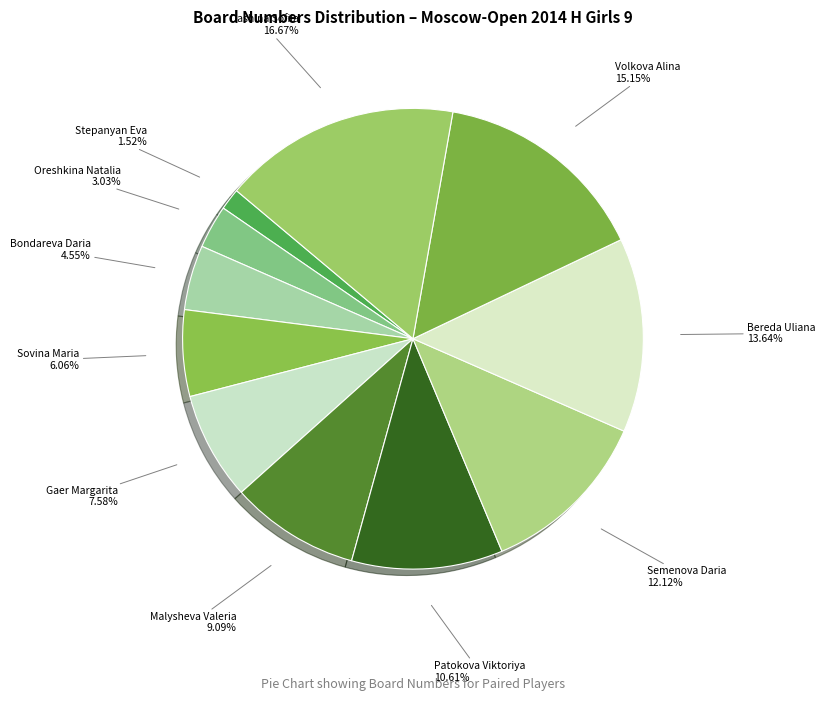

Count the number of slices in the pie.

11